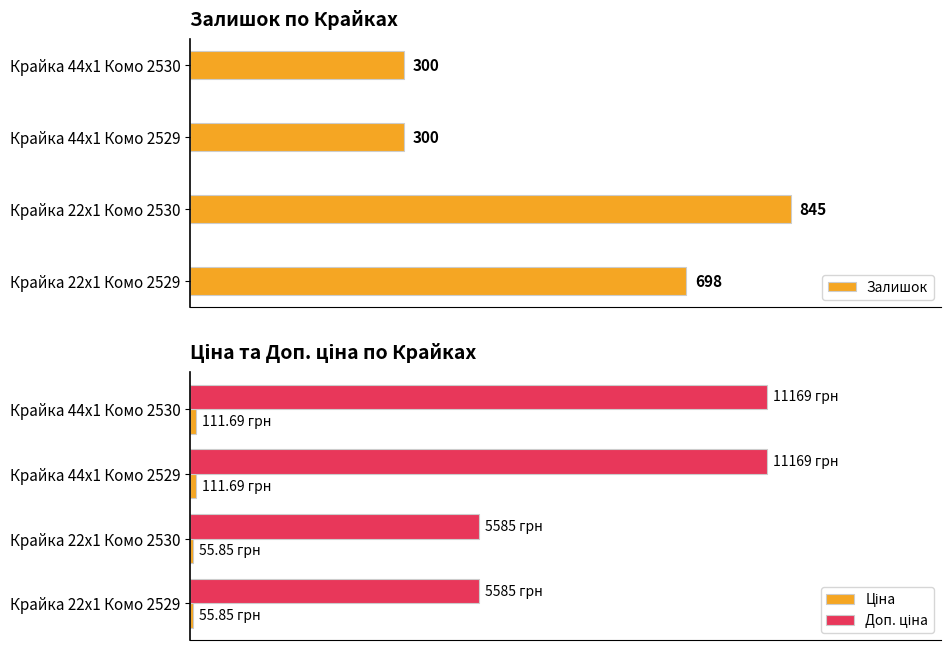

Which series has the largest total across all categories?

Доп. ціна